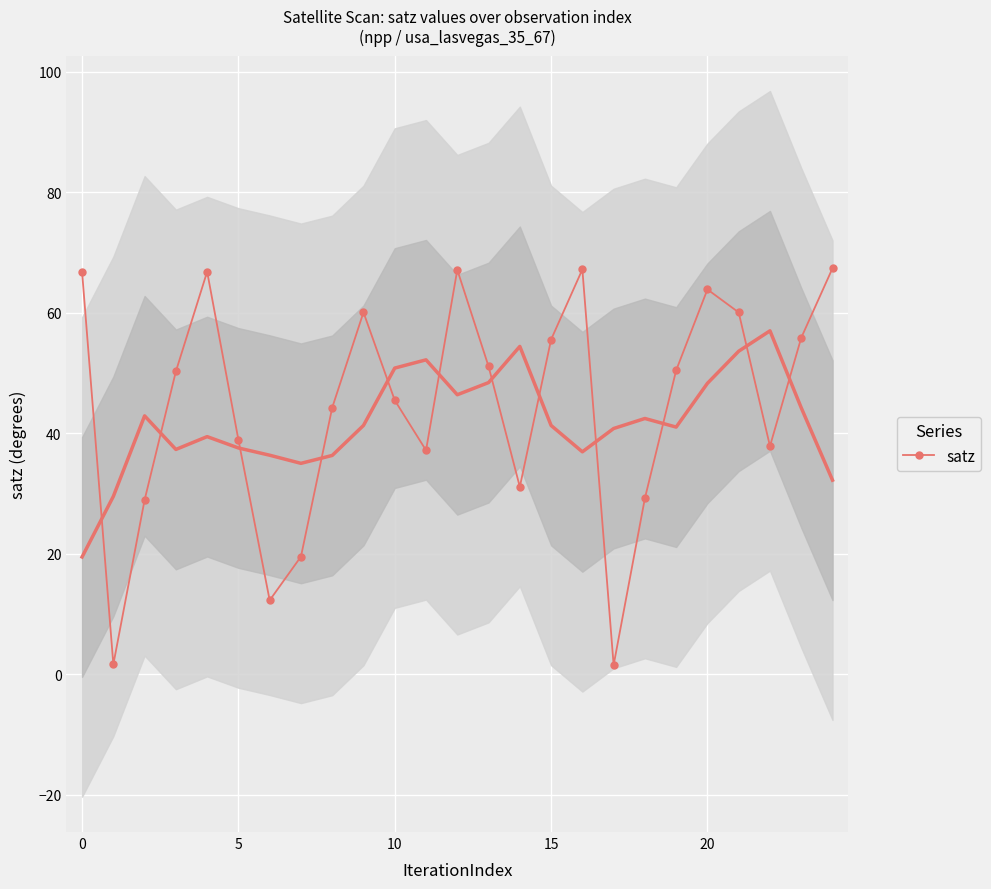

The value at 9 is 60.1. True or false?

True